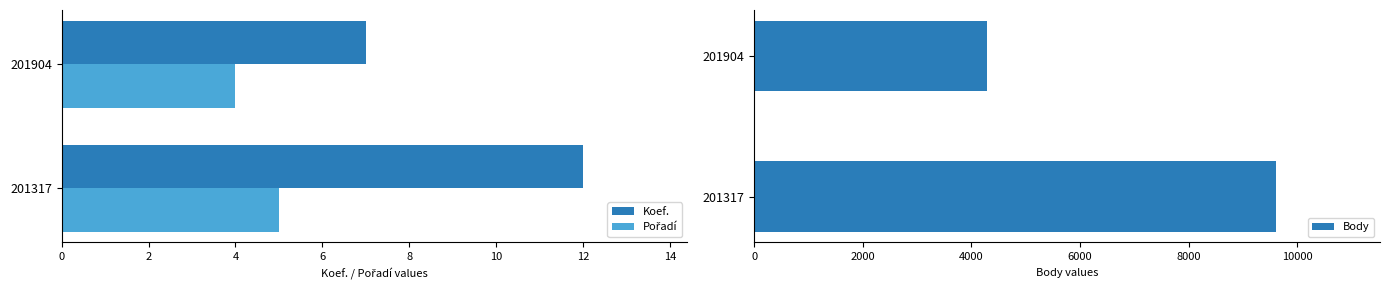

What is the value of the Koef. bar at the 2nd from the left?

7